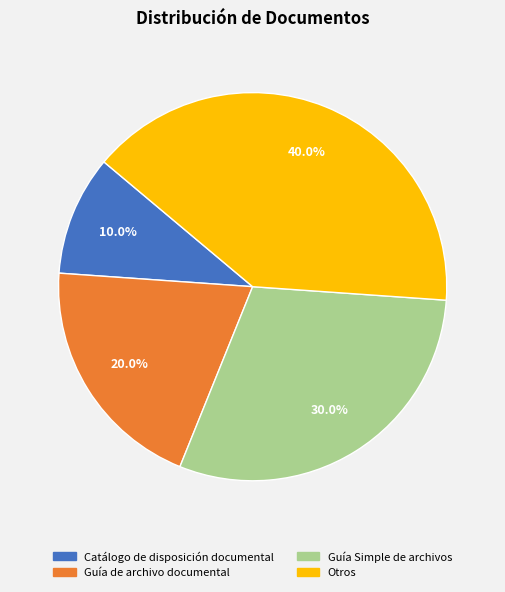

The Guía Simple de archivos slice represents 30% of the pie. True or false?

True